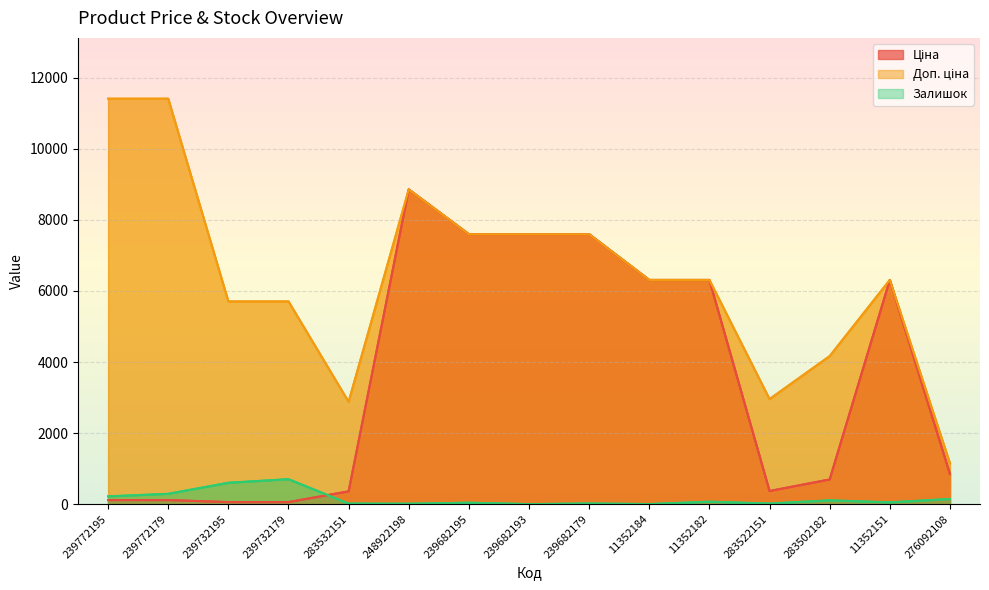

True or false: Доп. ціна and Залишок intersect in this chart.

False